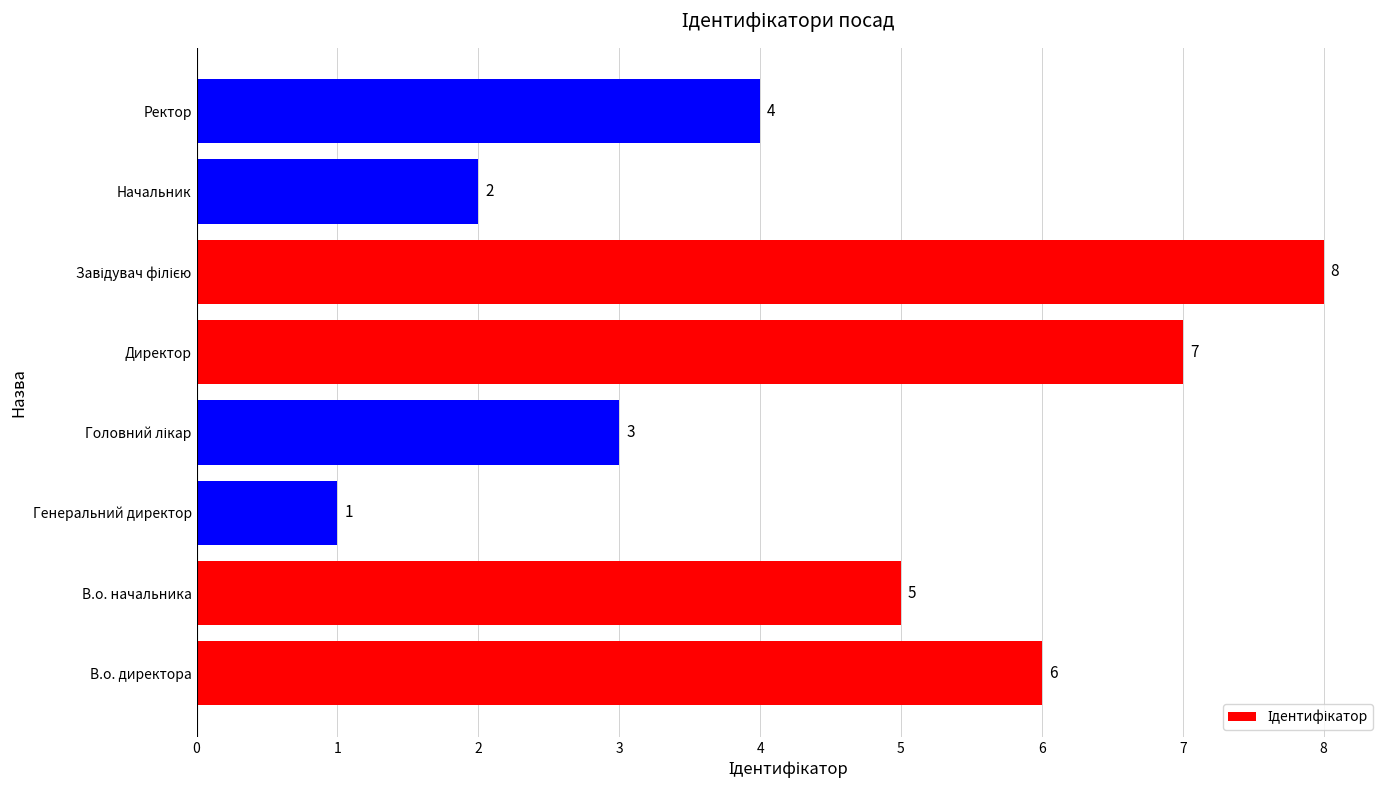

True or false: the data shows 4 at Ректор.

True